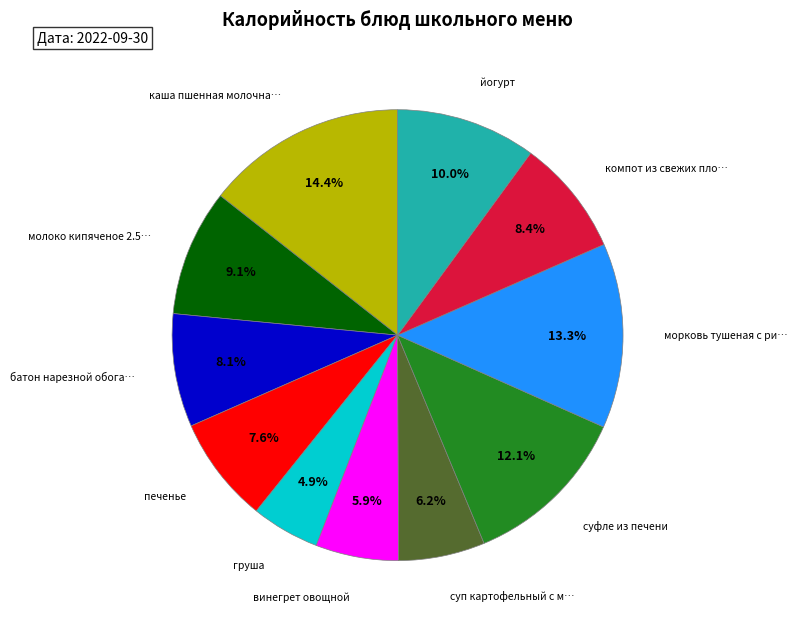

Does any single category account for the majority?

No